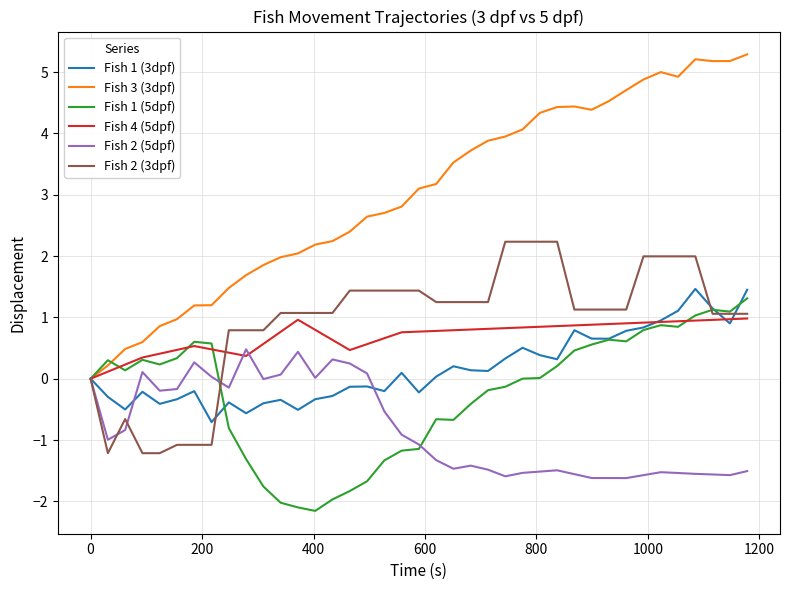

What is the highest value of the Fish 1 (5dpf) series?

1.3